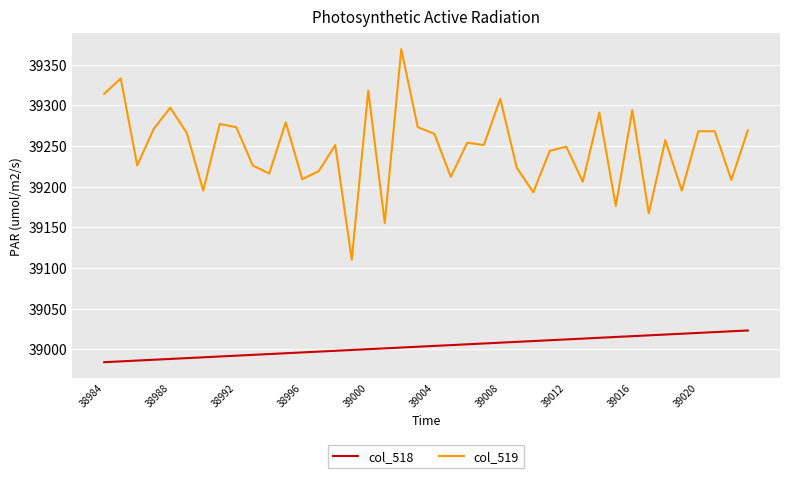

Rank the series by their maximum value, from highest to lowest.

col_519, col_518